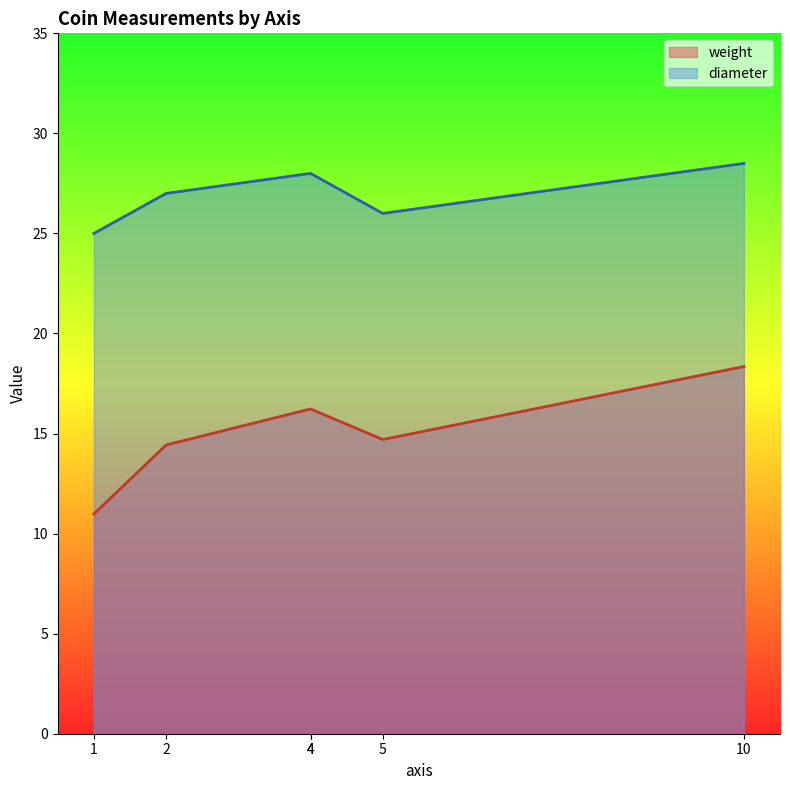

True or false: weight and diameter cross at least once.

False